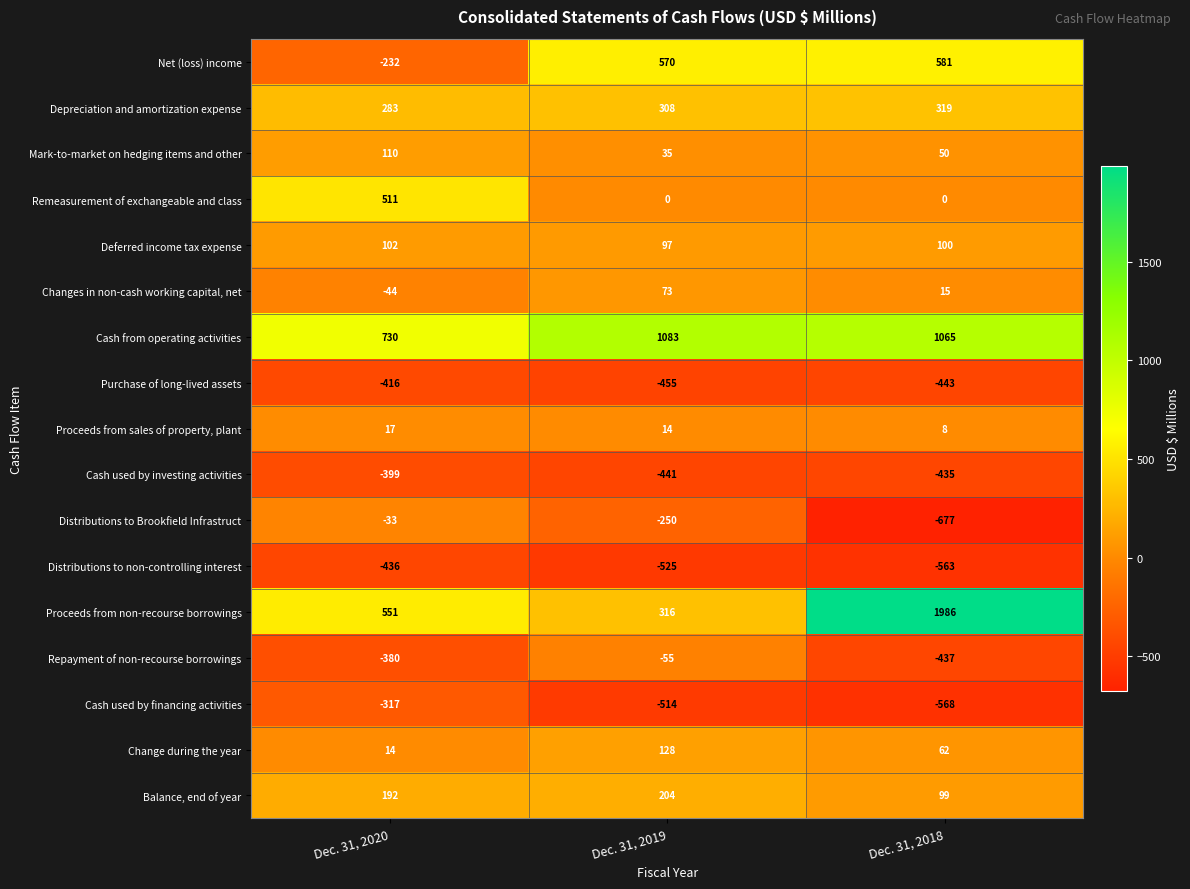

True or false: Depreciation and amortization expense has a value of 514 at Dec. 31, 2018.

False